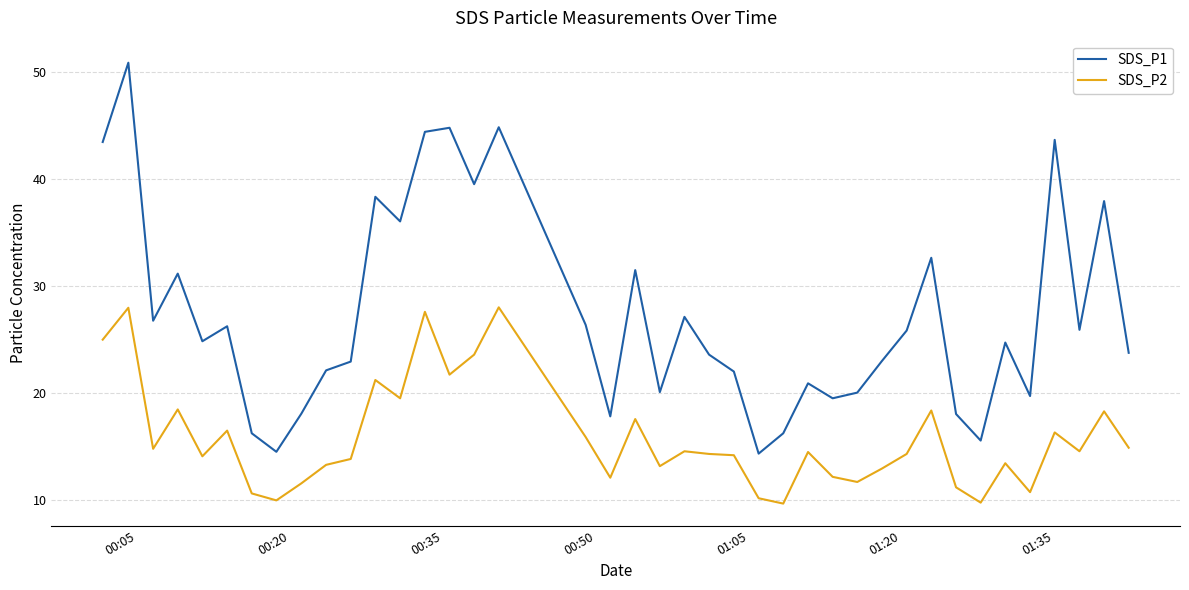

What is the average value of the SDS_P2 series?

15.8